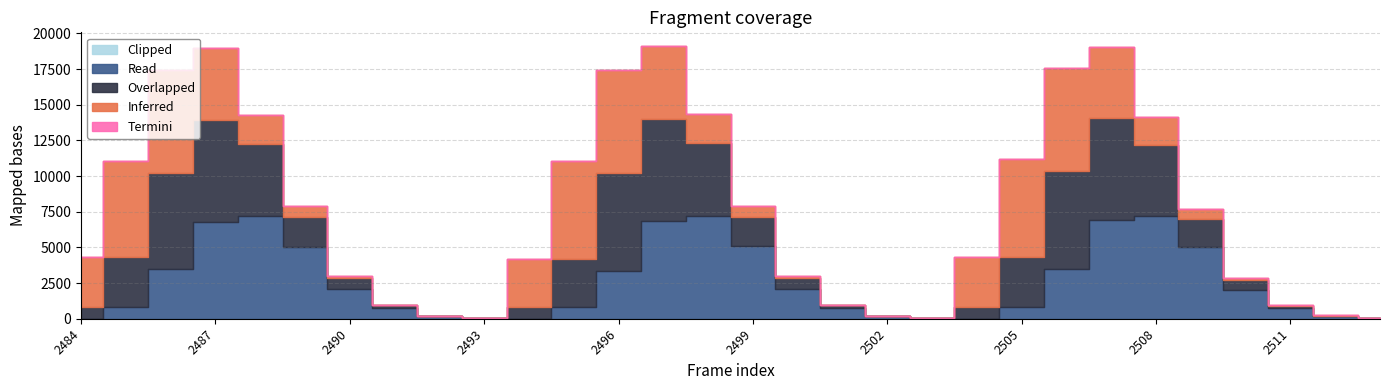

Where is Clipped nearest to the value 4?

2494